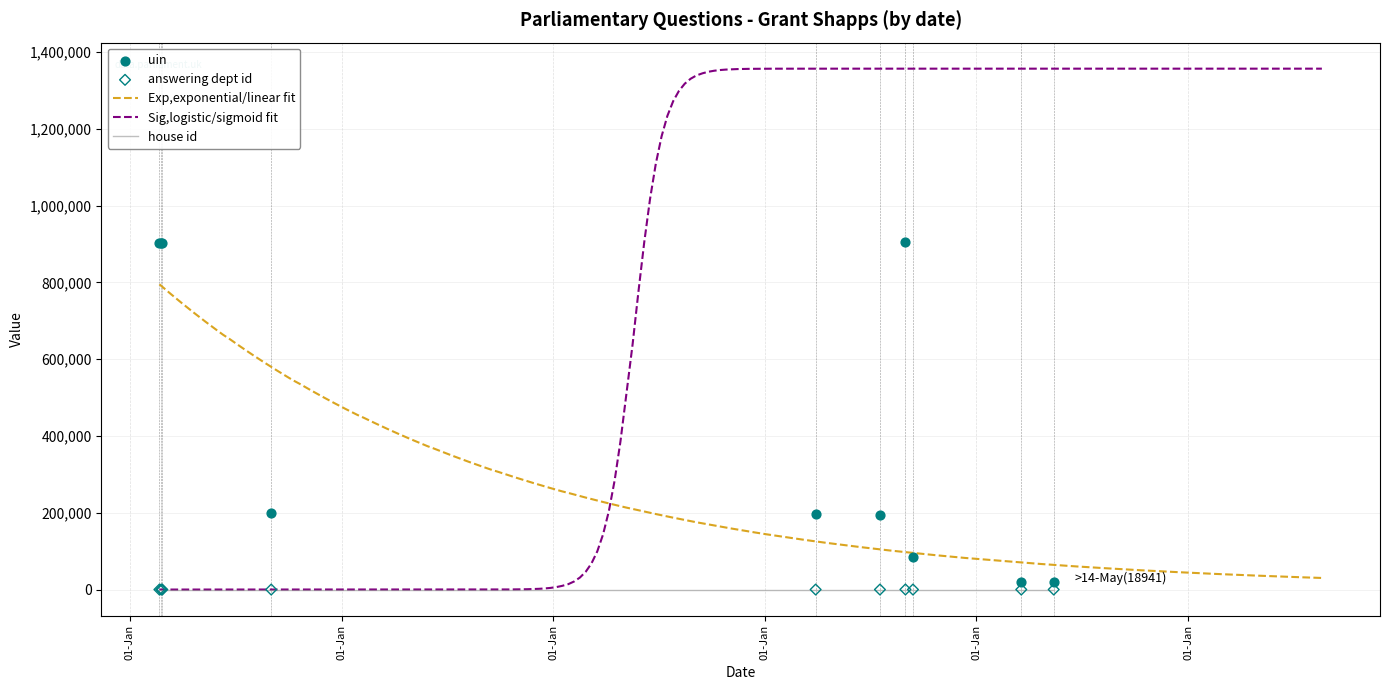

Which series ends up on top after the final intersection of Exp,exponential/linear fit and Sig,logistic/sigmoid fit?

Sig,logistic/sigmoid fit